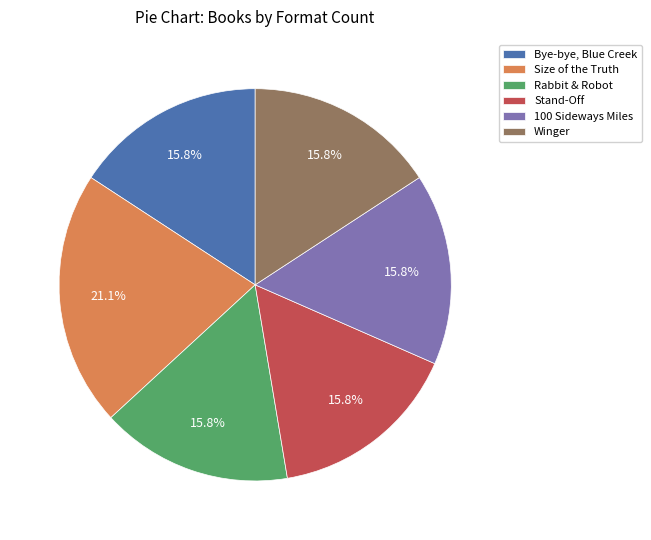

Is the sum of Stand-Off and Winger greater than half?

No